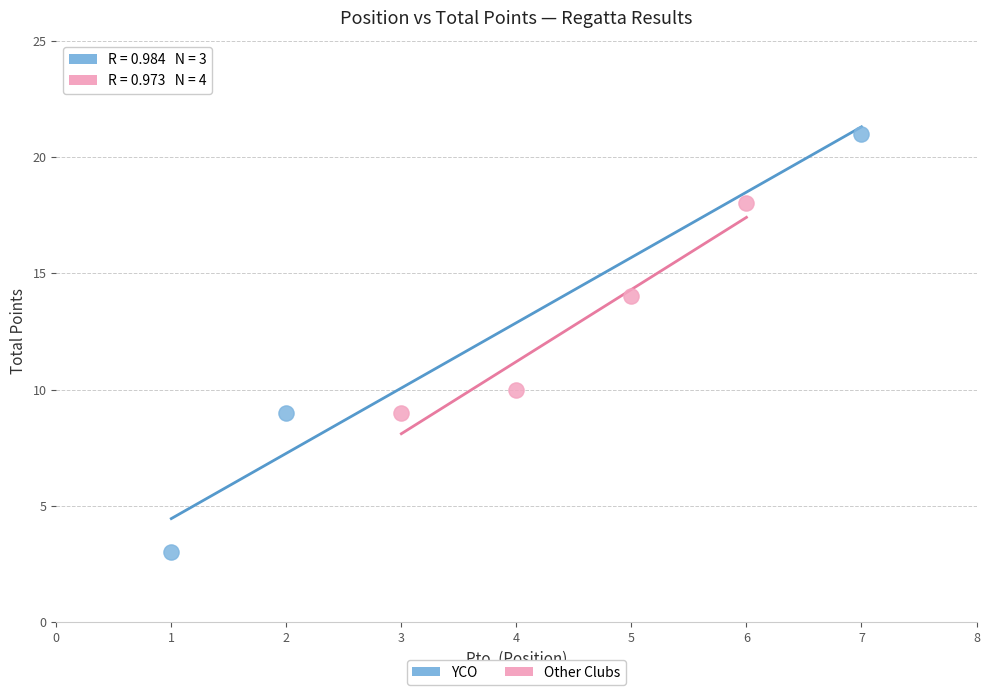

What are all the series names shown in the legend?

YCO, Other Clubs